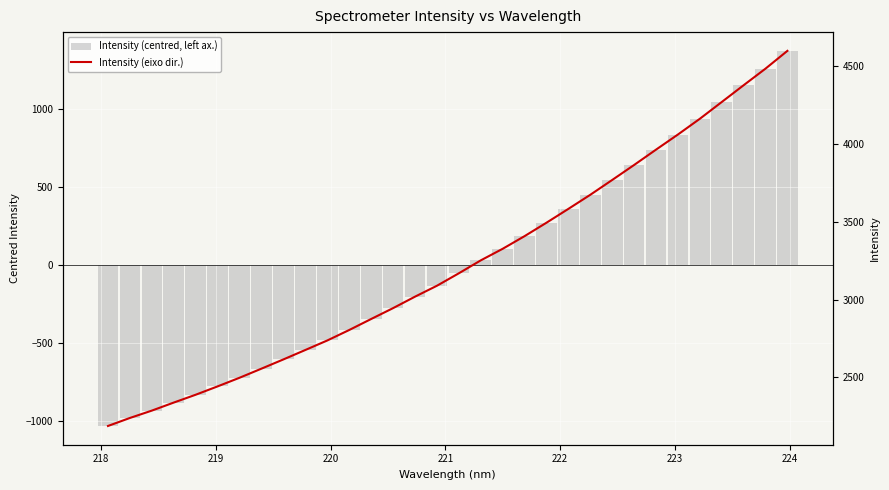

What are all the series names shown in the legend?

Intensity (centred, left ax.), Intensity (eixo dir.)